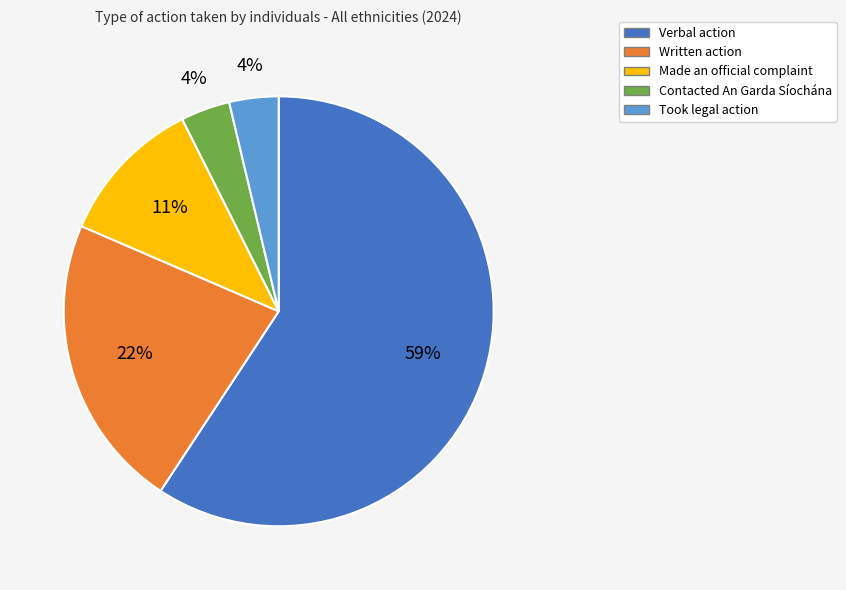

Is Made an official complaint the majority of the pie?

No